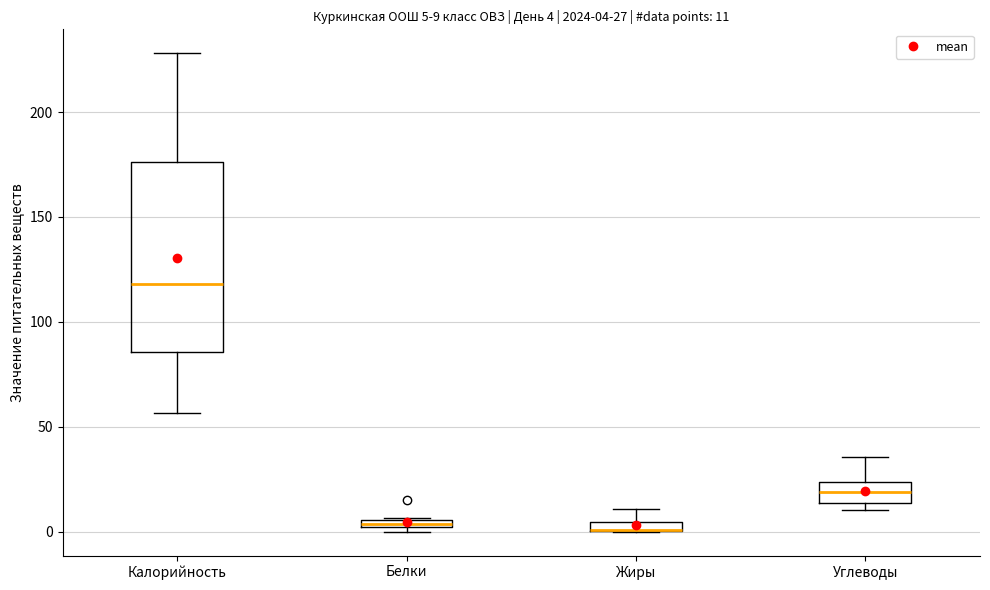

Which box is the tallest, from its lower edge to its upper edge?

Калорийность